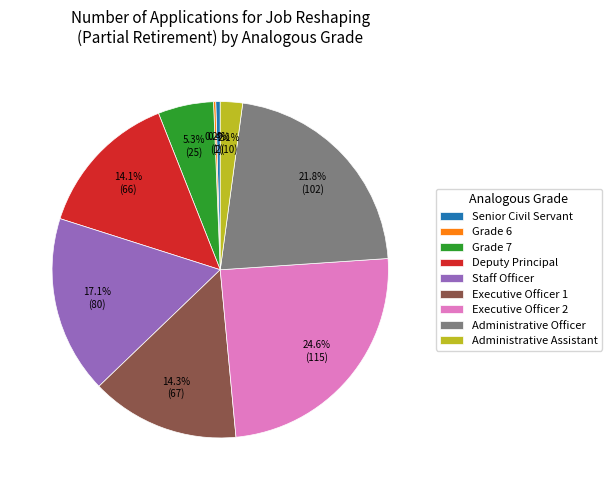

What is the largest slice in the pie chart?

Executive Officer 2